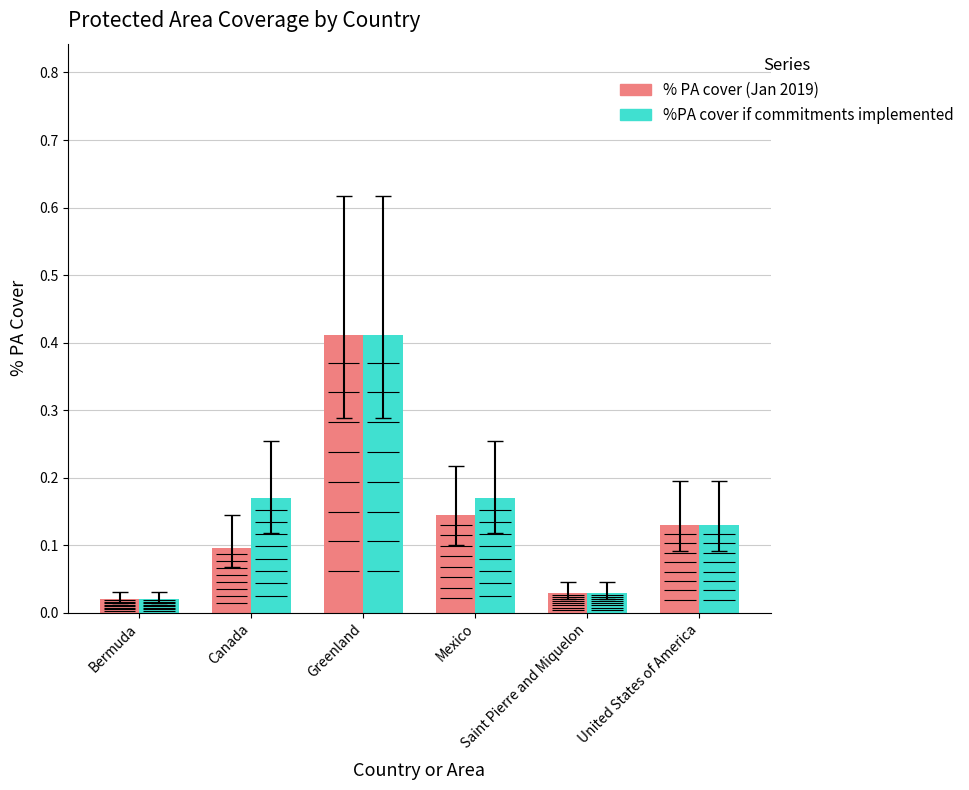

Is the value of %PA cover if commitments implemented at Mexico greater than the value of % PA cover (Jan 2019) at Mexico?

Yes